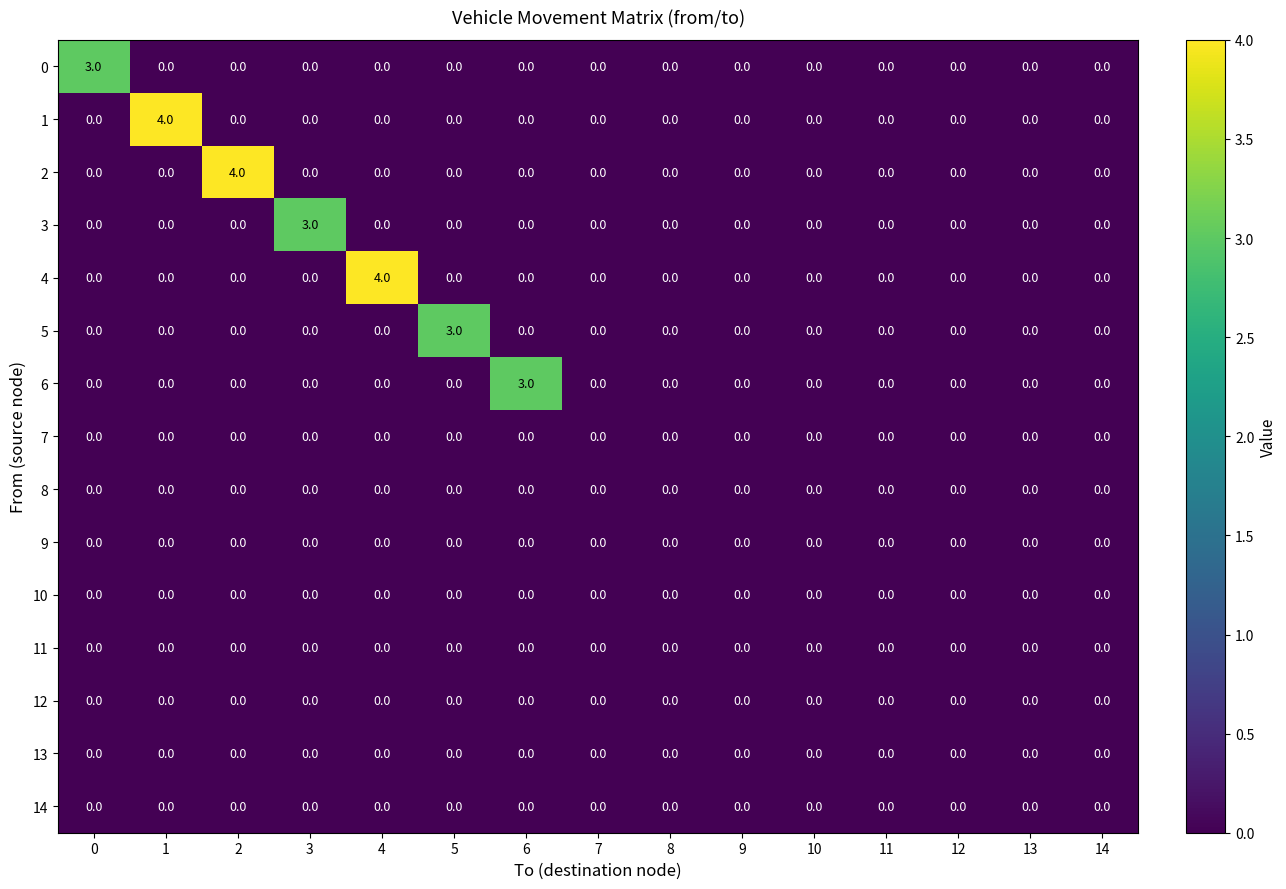

What is the difference between the maximum and minimum values in the 6 series?

3